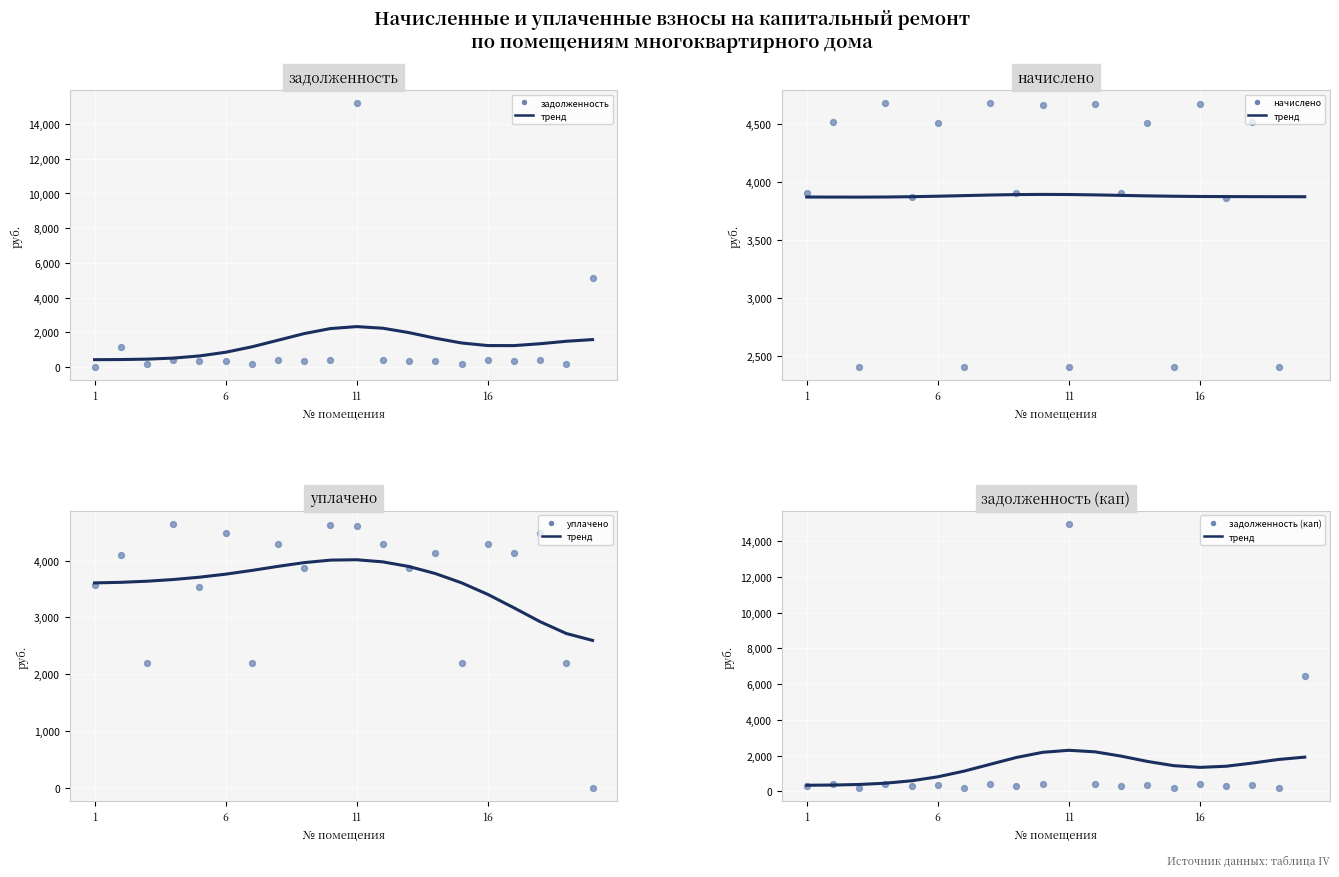

Which series has the largest total across all categories?

начислено